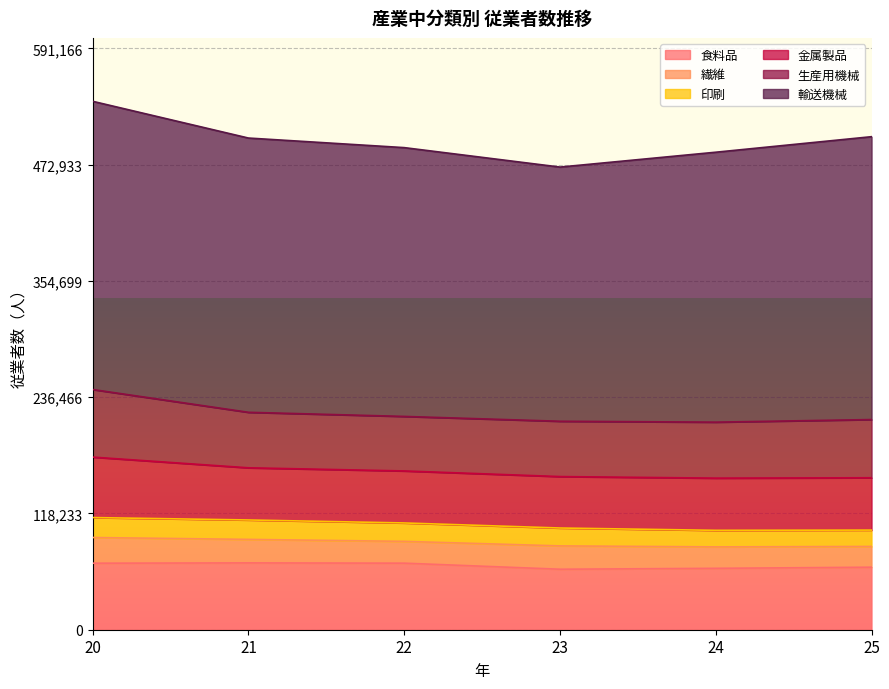

True or false: 印刷 has more than 1 points higher than both neighbors.

False